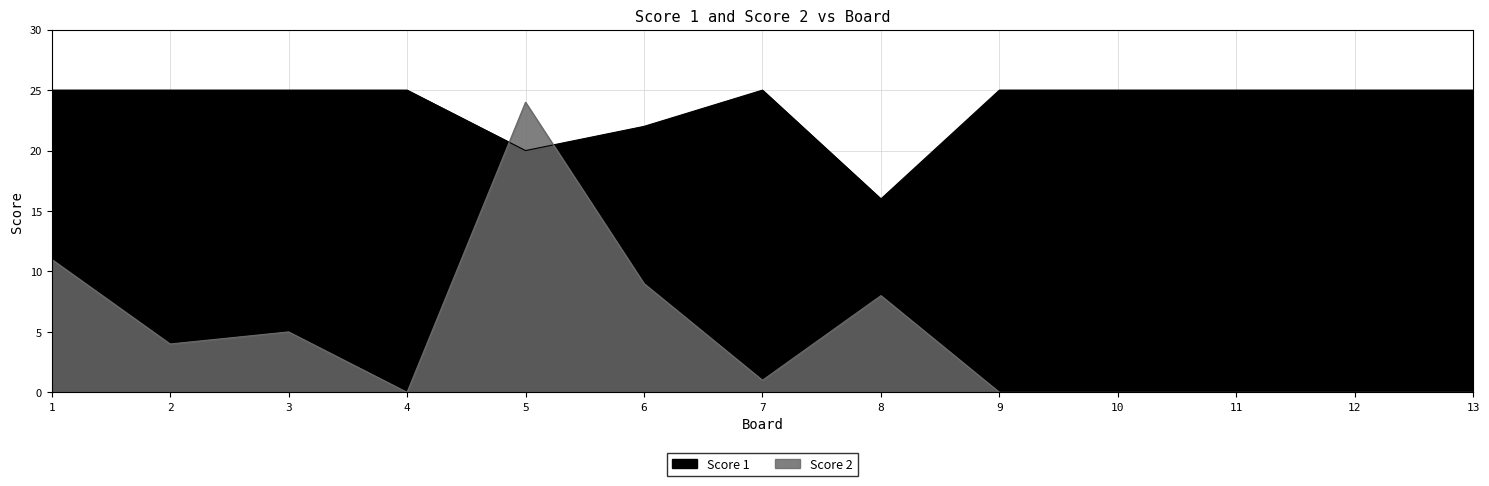

What is the sum of the Score 1 values at 11 and 10?

50